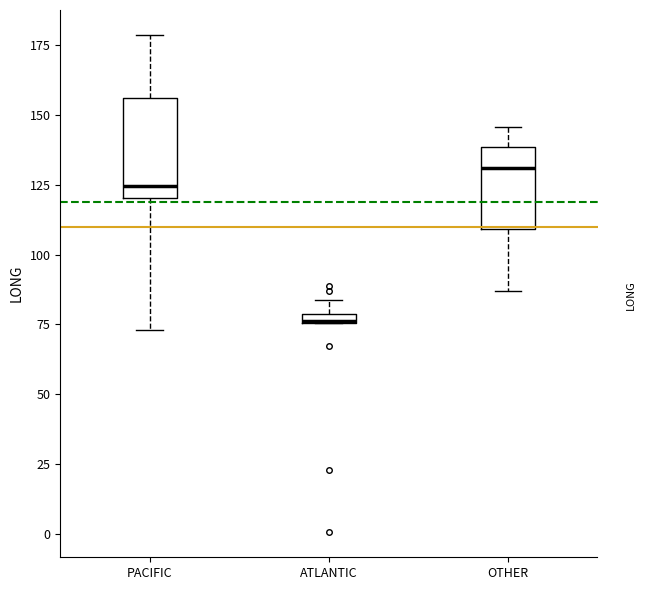

Comparing the boxes themselves (not the whiskers), which one is the tallest?

PACIFIC